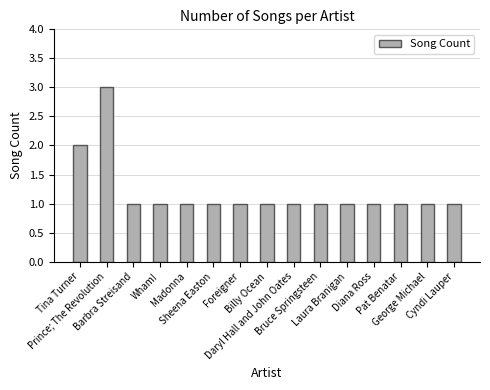

How many series are shown in this chart?

1